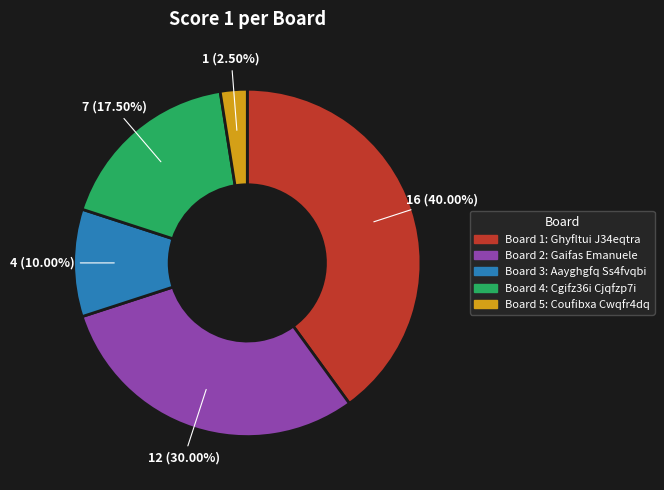

Is there any slice that represents more than half of the pie?

No